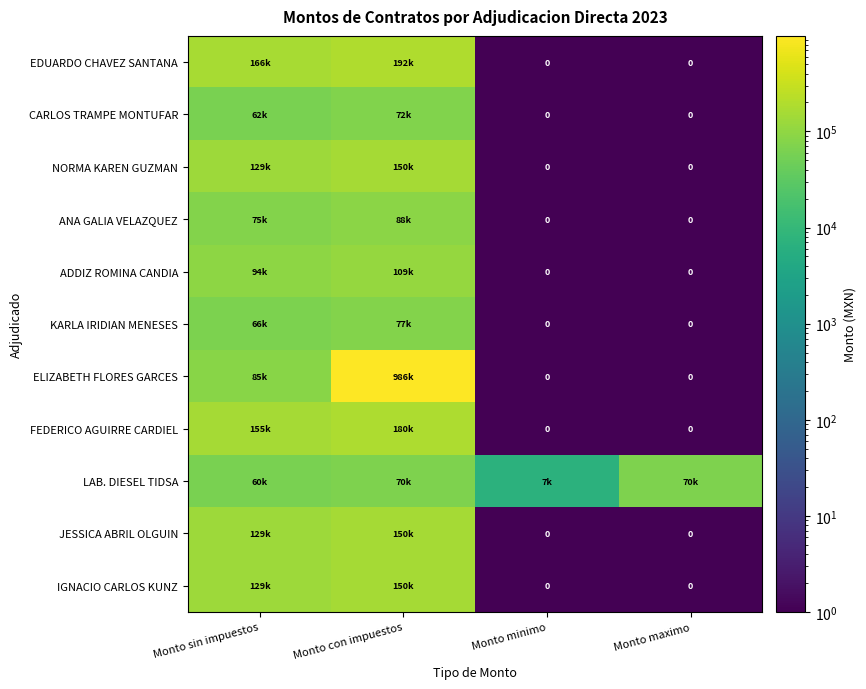

Read the FEDERICO AGUIRRE CARDIEL value at Monto sin impuestos.

155172.4